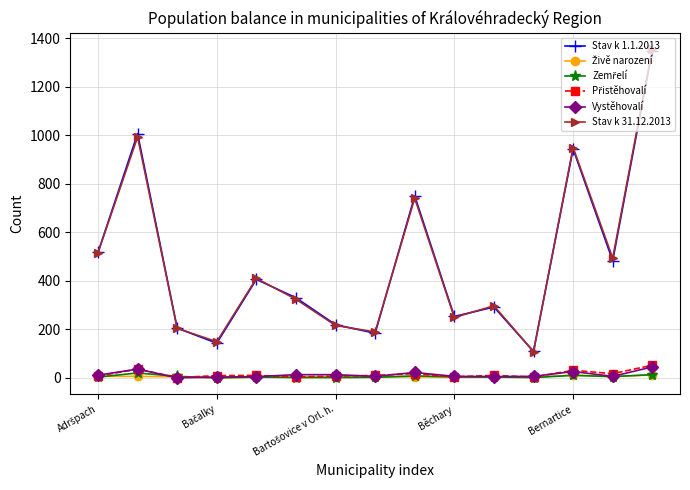

How many interior local valleys does the Stav k 1.1.2013 series have?

5